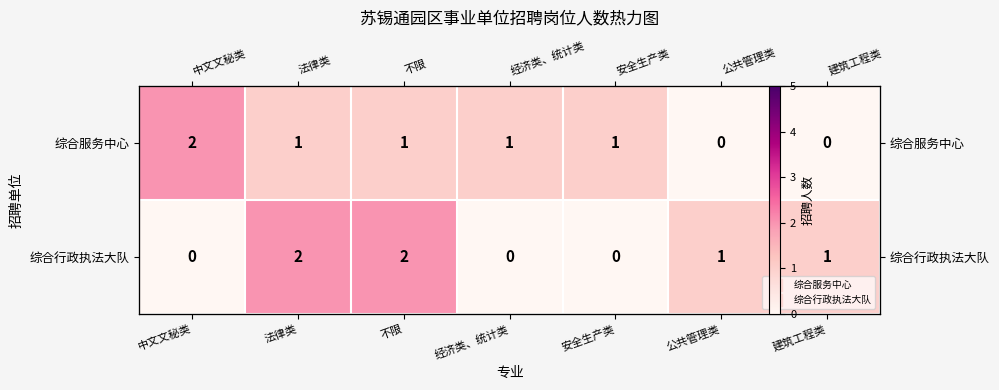

Where does the 综合行政执法大队 series first go above 1?

法律类